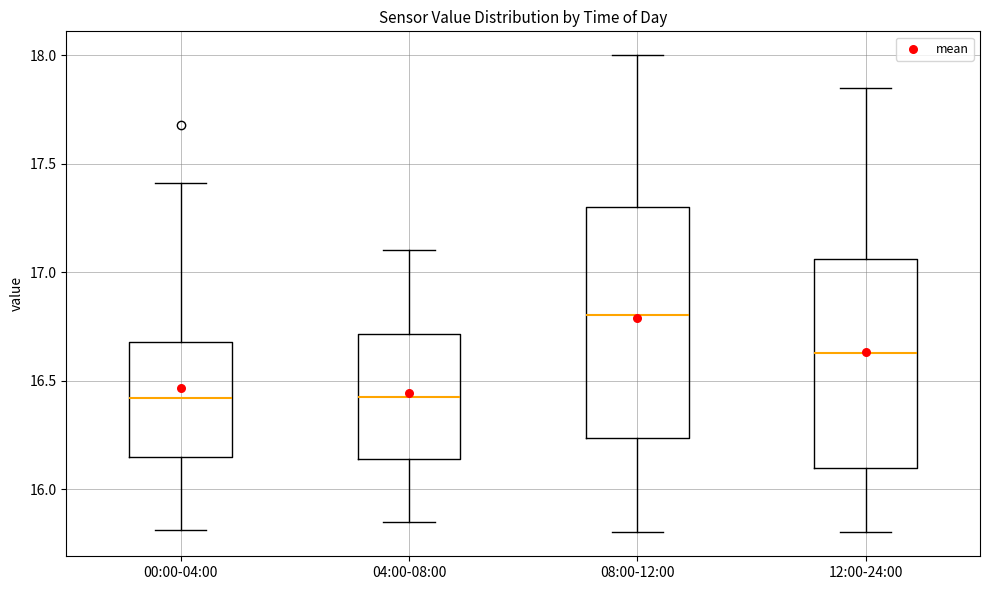

Which box has the highest median line?

08:00-12:00